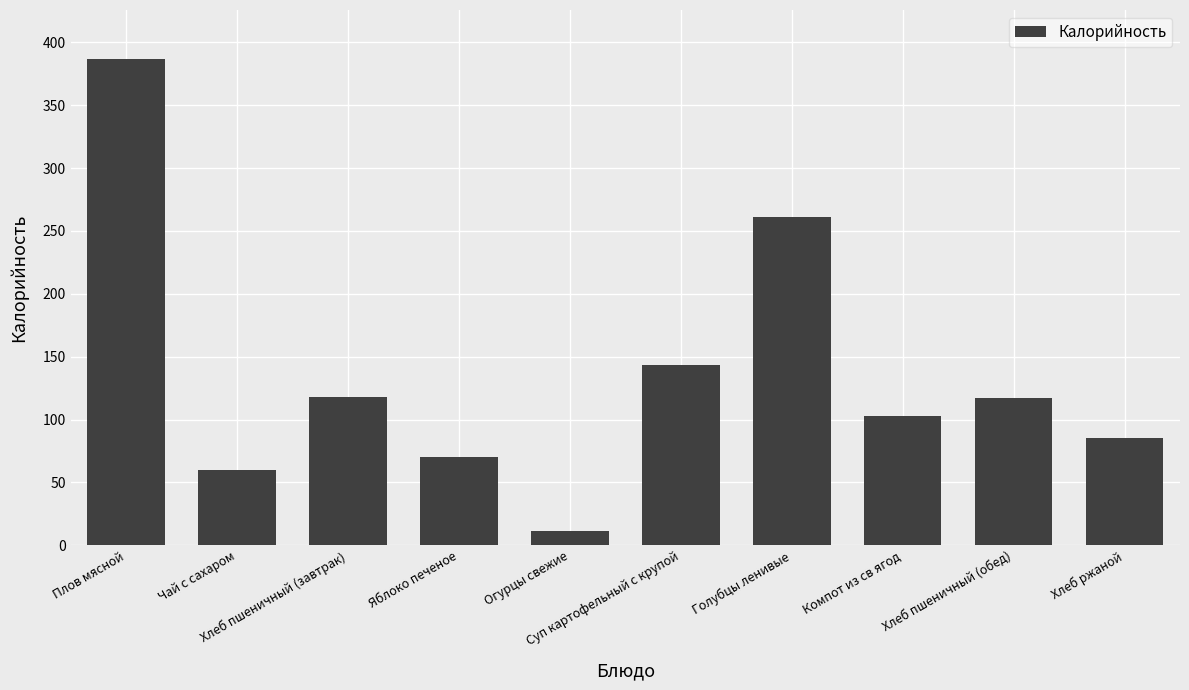

Are the bars horizontal?

No